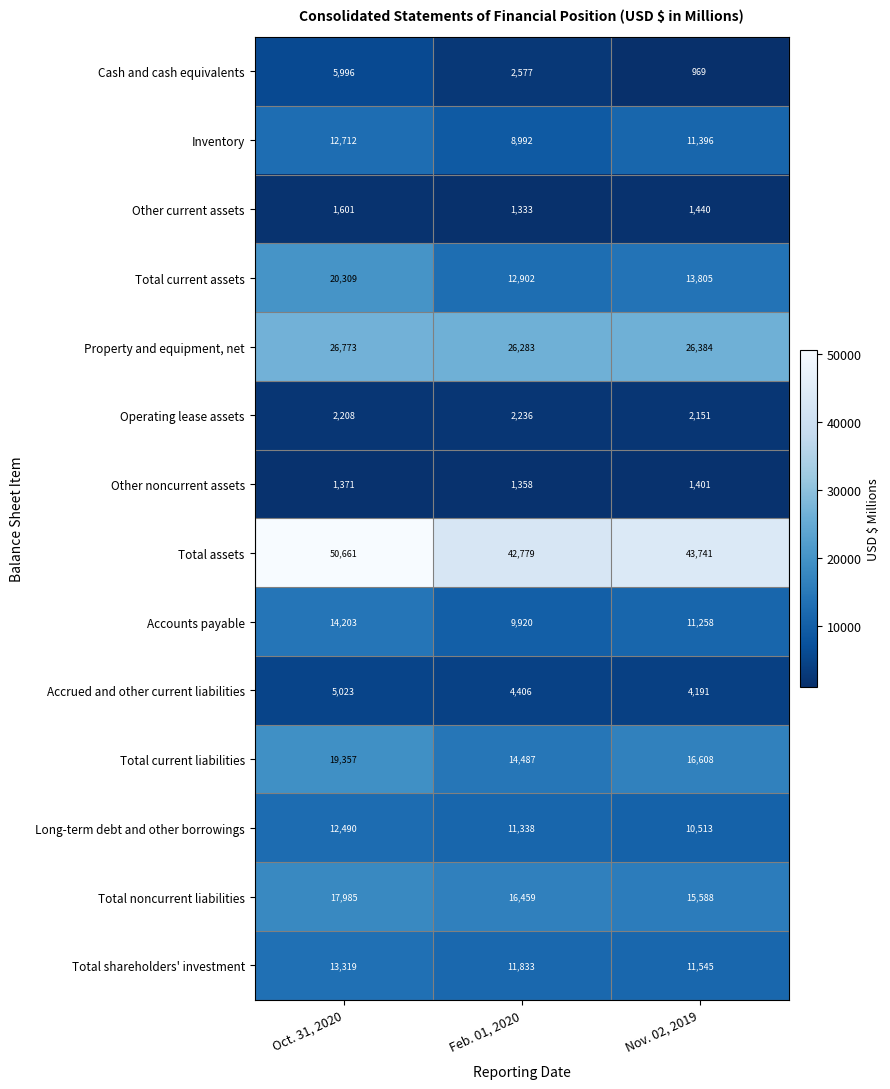

Rank the categories by Total shareholders' investment value from lowest to highest.

Nov. 02, 2019, Feb. 01, 2020, Oct. 31, 2020